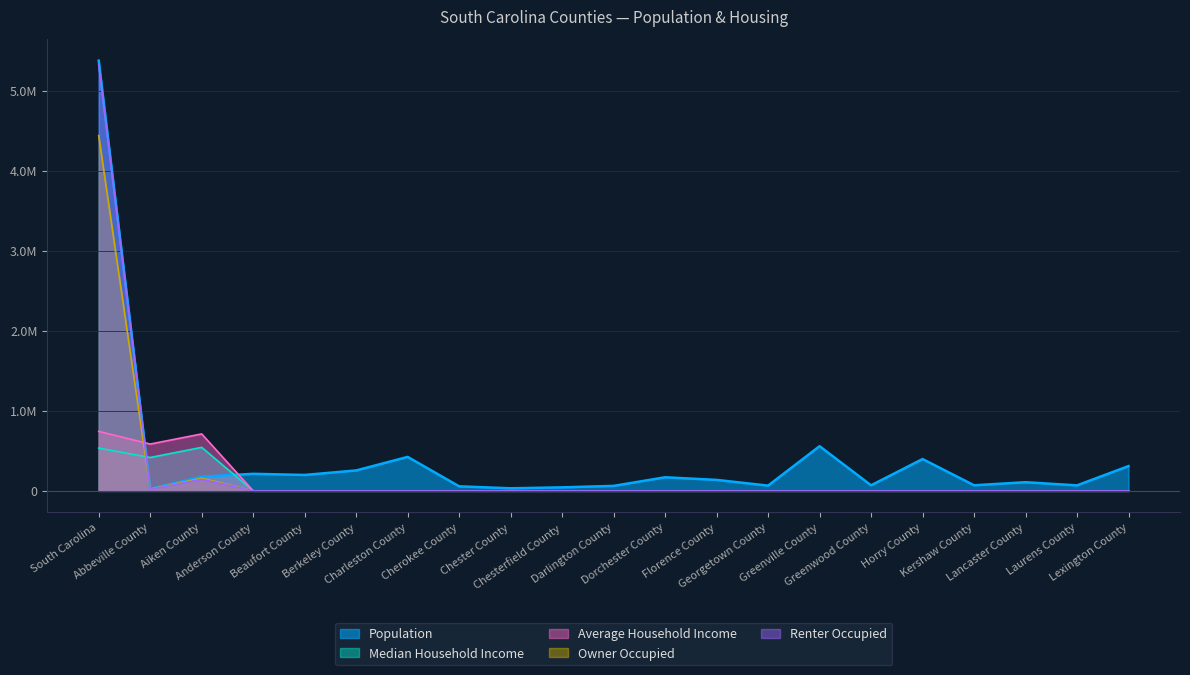

Reading left to right, what are all the values shown in this chart?

Population: South Carolina=5373555	Abbeville County=24434	Aiken County=177130	Anderson County=213076	Beaufort County=198979	Berkeley County=255217	Charleston County=424367	Cherokee County=56714	Chester County=32226	Chesterfield County=44031	Darlington County=62416	Dorchester County=169833	Florence County=137214	Georgetown County=65731	Greenville County=558036	Greenwood County=69460	Horry County=397478	Kershaw County=69905	Lancaster County=108215	Laurens County=68873	Lexington County=309528
Median Household Income: South Carolina=534544	Abbeville County=416896	Aiken County=543520	Anderson County=0	Beaufort County=0	Berkeley County=0	Charleston County=0	Cherokee County=0	Chester County=0	Chesterfield County=0	Darlington County=0	Dorchester County=0	Florence County=0	Georgetown County=0	Greenville County=0	Greenwood County=0	Horry County=0	Kershaw County=0	Lancaster County=0	Laurens County=0	Lexington County=0
Average Household Income: South Carolina=742664	Abbeville County=584752	Aiken County=711376	Anderson County=0	Beaufort County=0	Berkeley County=0	Charleston County=0	Cherokee County=0	Chester County=0	Chesterfield County=0	Darlington County=0	Dorchester County=0	Florence County=0	Georgetown County=0	Greenville County=0	Greenwood County=0	Horry County=0	Kershaw County=0	Lancaster County=0	Laurens County=0	Lexington County=0
Owner Occupied: South Carolina=4436574	Abbeville County=22014	Aiken County=157809	Anderson County=0	Beaufort County=0	Berkeley County=0	Charleston County=0	Cherokee County=0	Chester County=0	Chesterfield County=0	Darlington County=0	Dorchester County=0	Florence County=0	Georgetown County=0	Greenville County=0	Greenwood County=0	Horry County=0	Kershaw County=0	Lancaster County=0	Laurens County=0	Lexington County=0
Renter Occupied: South Carolina=5323788	Abbeville County=19782	Aiken County=144027	Anderson County=0	Beaufort County=0	Berkeley County=0	Charleston County=0	Cherokee County=0	Chester County=0	Chesterfield County=0	Darlington County=0	Dorchester County=0	Florence County=0	Georgetown County=0	Greenville County=0	Greenwood County=0	Horry County=0	Kershaw County=0	Lancaster County=0	Laurens County=0	Lexington County=0